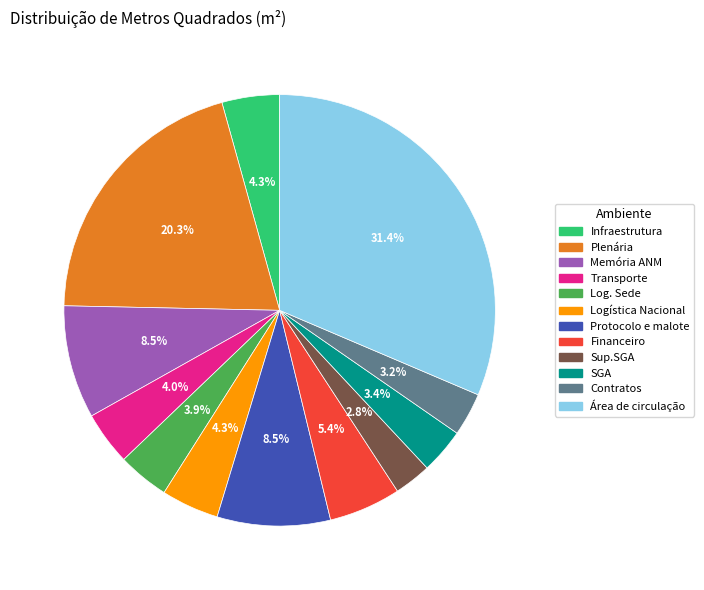

To the nearest percent, what percentage of the pie is Área de circulação?

31%